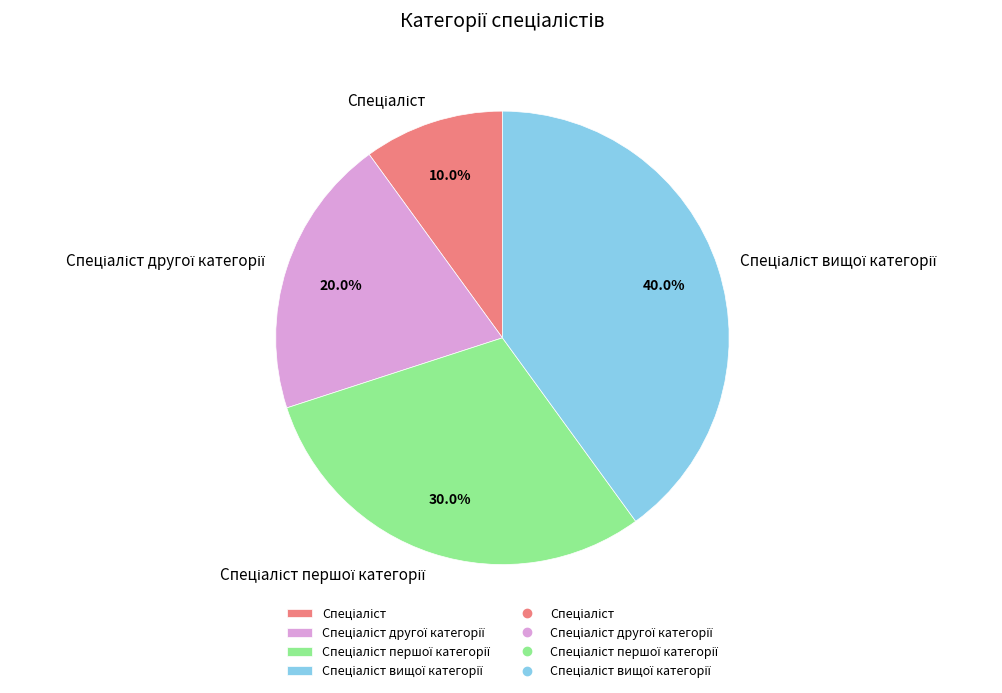

Count the number of slices in the pie.

4